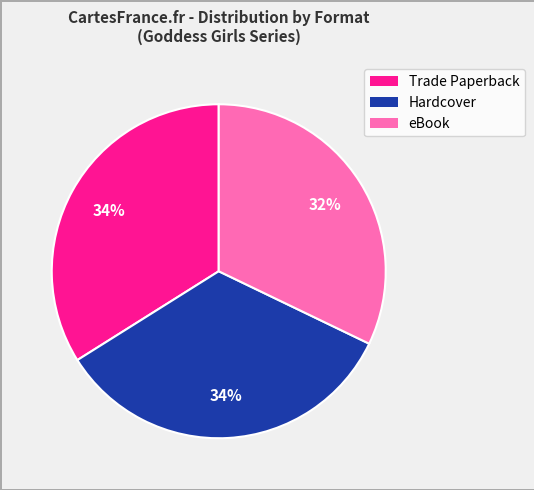

To the nearest percent, what is the difference between the Hardcover and eBook slice percentages?

2%